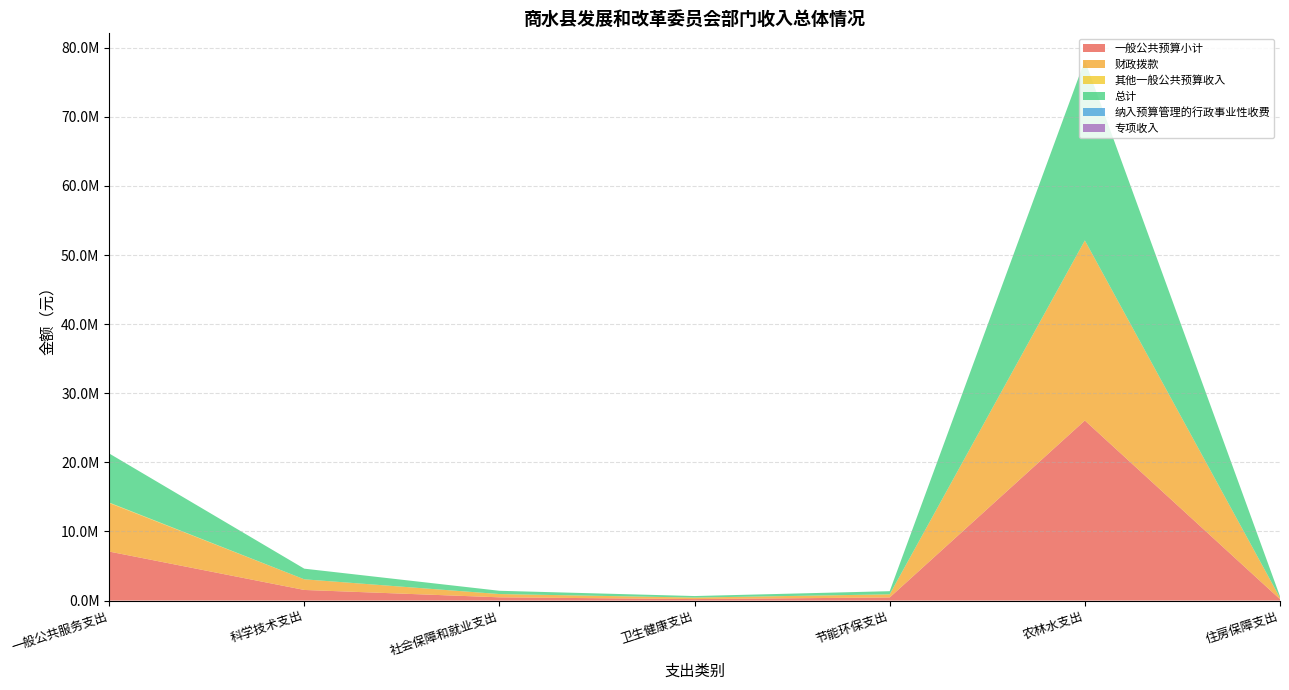

Reading left to right, list all the values displayed in this chart.

一般公共预算小计: 一般公共服务支出=7097749.0	科学技术支出=1540000.0	社会保障和就业支出=473424.0	卫生健康支出=219421.2	节能环保支出=454000.0	农林水支出=26057195.0	住房保障支出=203880.0
财政拨款: 一般公共服务支出=7027749.0	科学技术支出=1540000.0	社会保障和就业支出=473424.0	卫生健康支出=219421.2	节能环保支出=454000.0	农林水支出=26057195.0	住房保障支出=203880.0
其他一般公共预算收入: 一般公共服务支出=70000.0	科学技术支出=0.0	社会保障和就业支出=0.0	卫生健康支出=0.0	节能环保支出=0.0	农林水支出=0.0	住房保障支出=0.0
总计: 一般公共服务支出=7097749.0	科学技术支出=1540000.0	社会保障和就业支出=473424.0	卫生健康支出=219421.2	节能环保支出=454000.0	农林水支出=26057195.0	住房保障支出=203880.0
纳入预算管理的行政事业性收费: 一般公共服务支出=0.0	科学技术支出=0.0	社会保障和就业支出=0.0	卫生健康支出=0.0	节能环保支出=0.0	农林水支出=0.0	住房保障支出=0.0
专项收入: 一般公共服务支出=0.0	科学技术支出=0.0	社会保障和就业支出=0.0	卫生健康支出=0.0	节能环保支出=0.0	农林水支出=0.0	住房保障支出=0.0